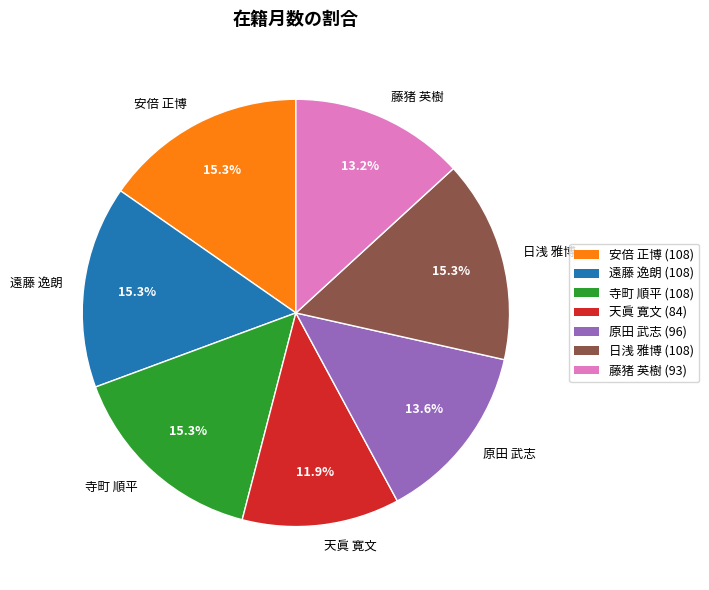

What portion of the pie excludes 寺町 順平?

84.7%